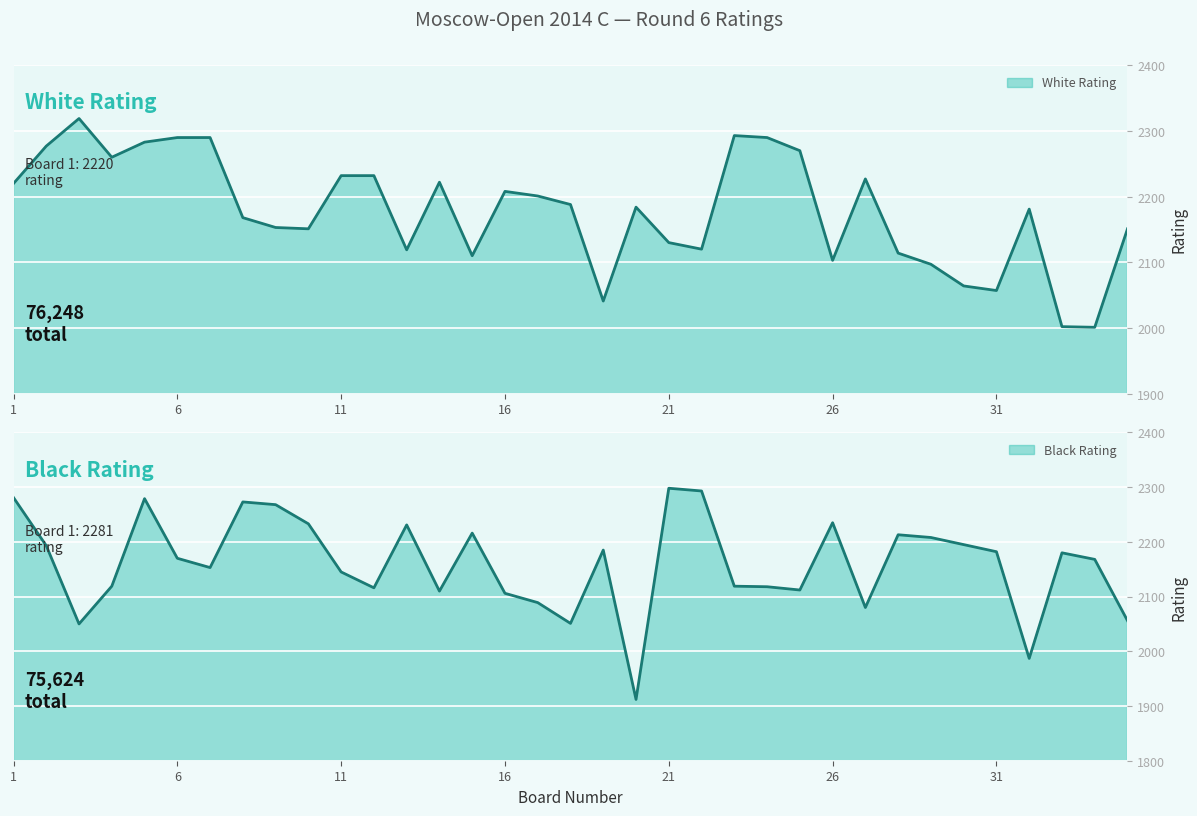

True or false: Black Rating and White Rating cross at least once.

True